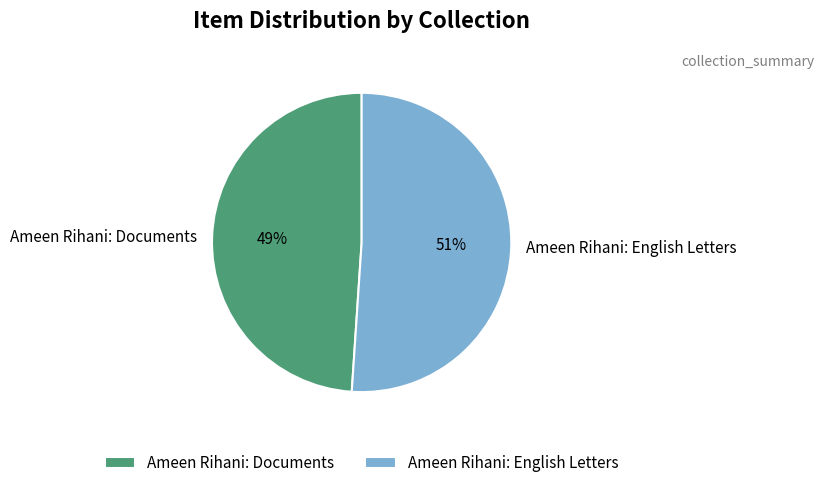

To the nearest percent, what is the average slice percentage?

50%